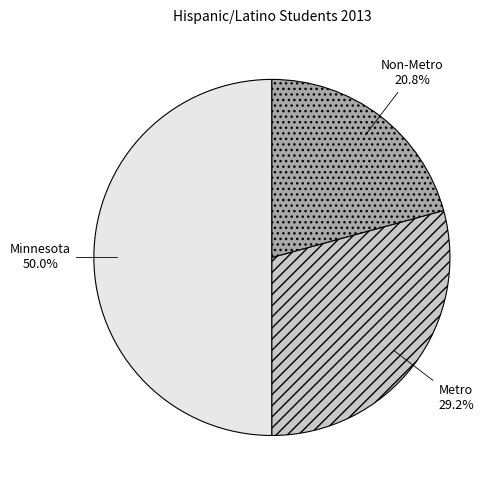

What is the ratio of the value at Non-Metro to the value at Metro?

0.7